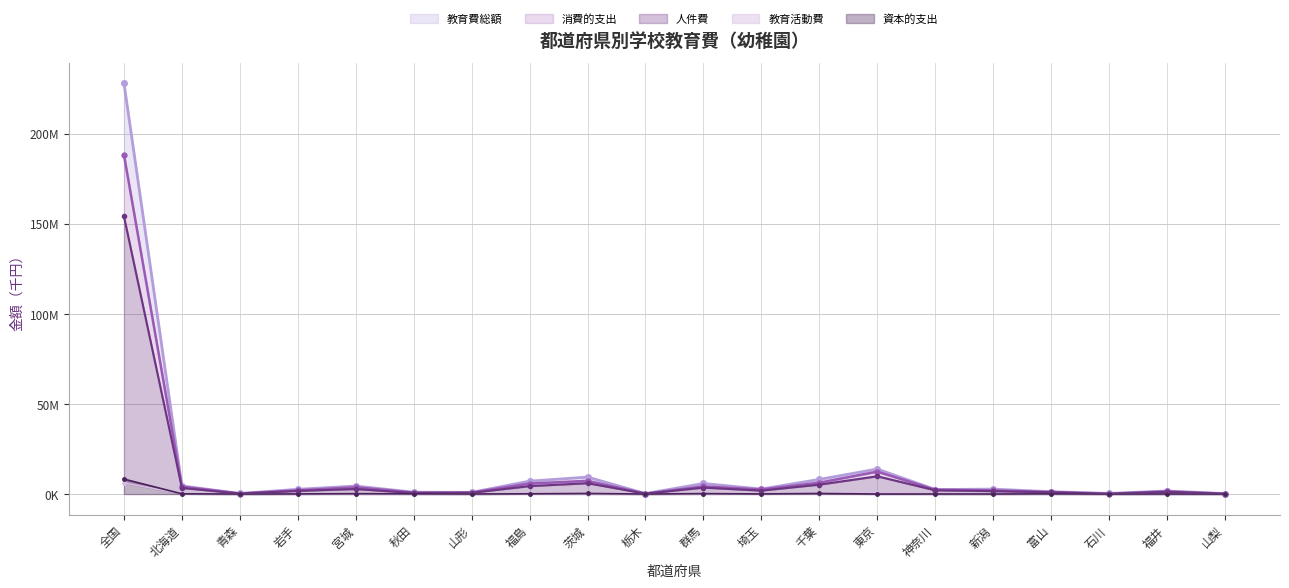

What is the maximum value shown in the chart?

228075191